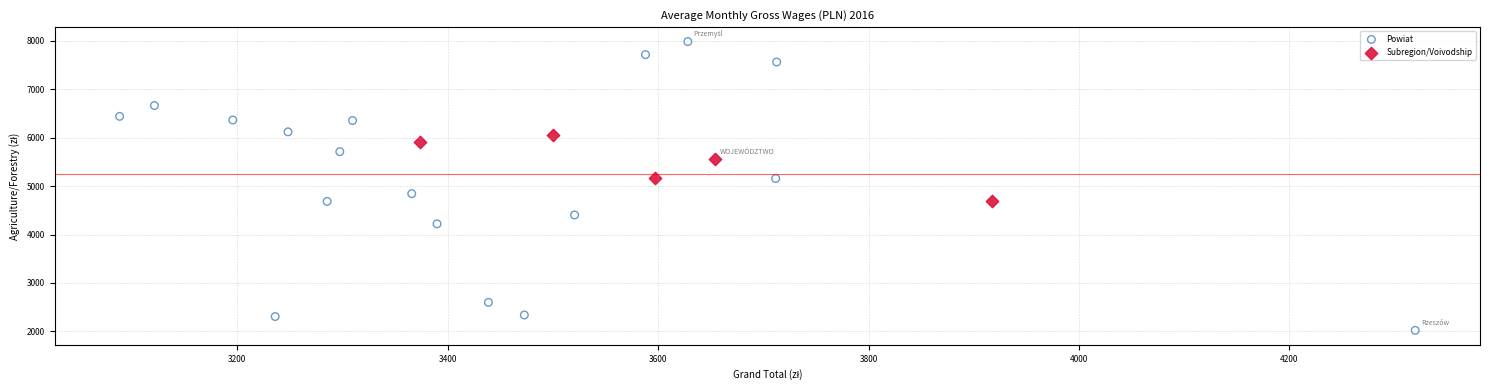

Which series has the largest Y range (max minus min)?

Powiat